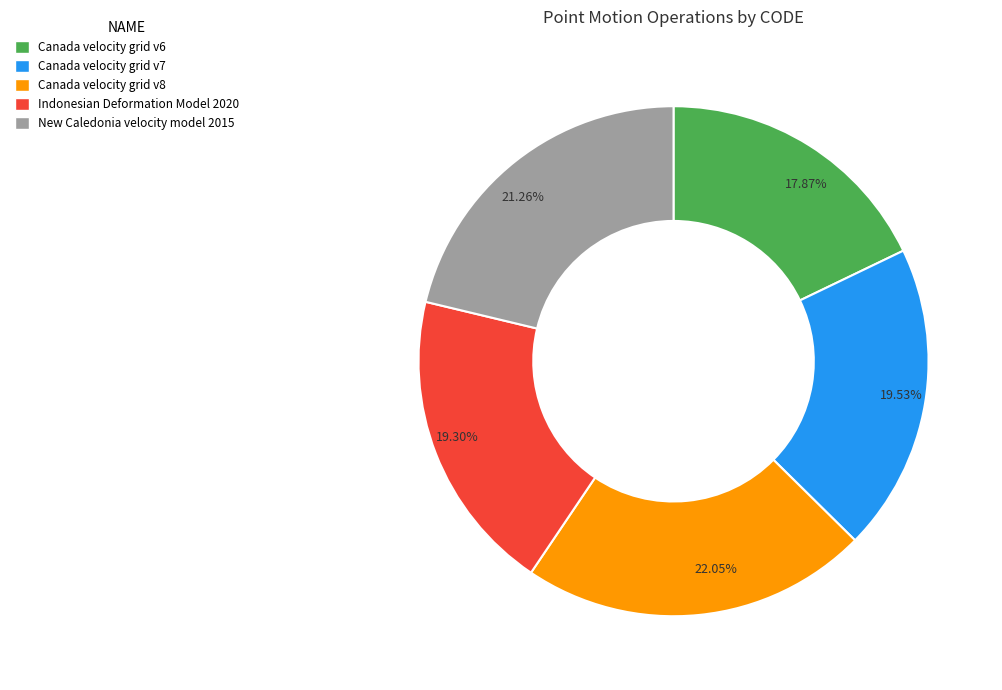

Do New Caledonia velocity model 2015 and Canada velocity grid v6 together represent more than half of the pie?

No